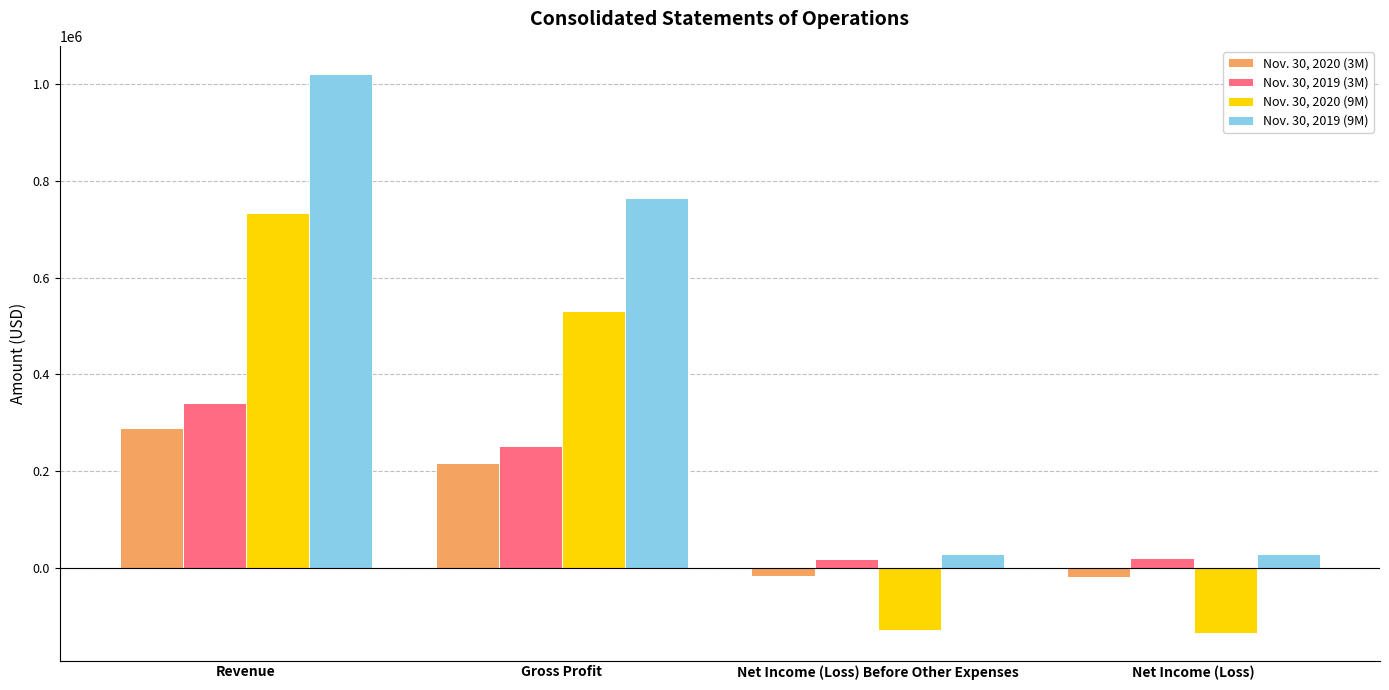

Are the bars horizontal?

No